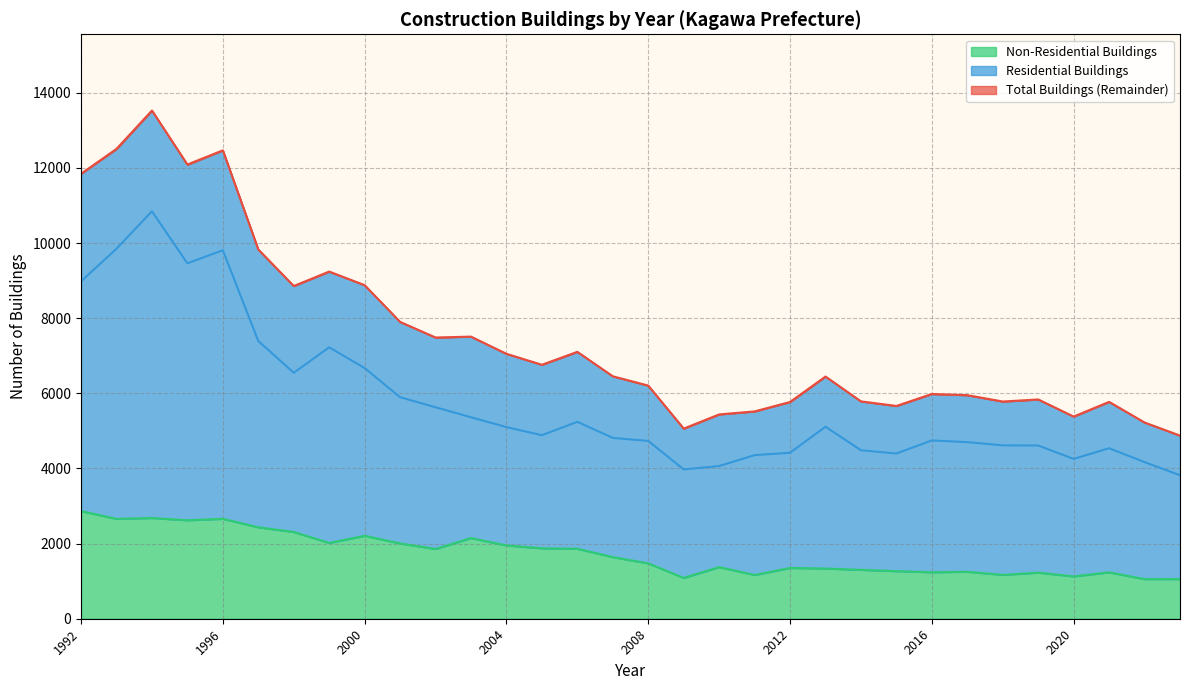

What is the difference between the second highest and second lowest values in the Residential Buildings series?

5873